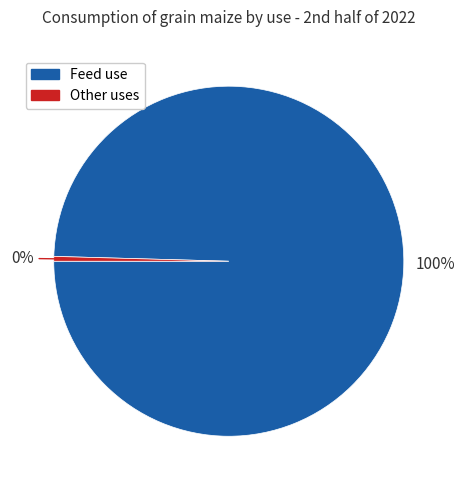

How many slices are in this pie chart?

2